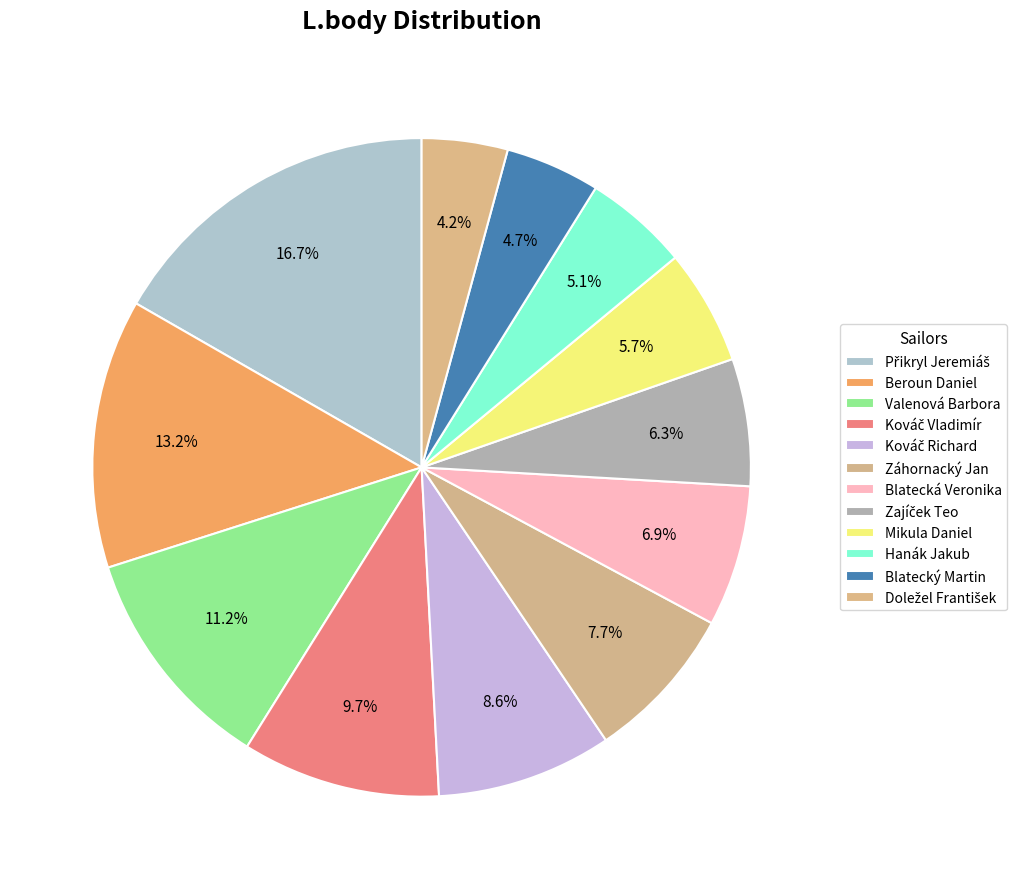

Which slice is the smallest?

Doležel František